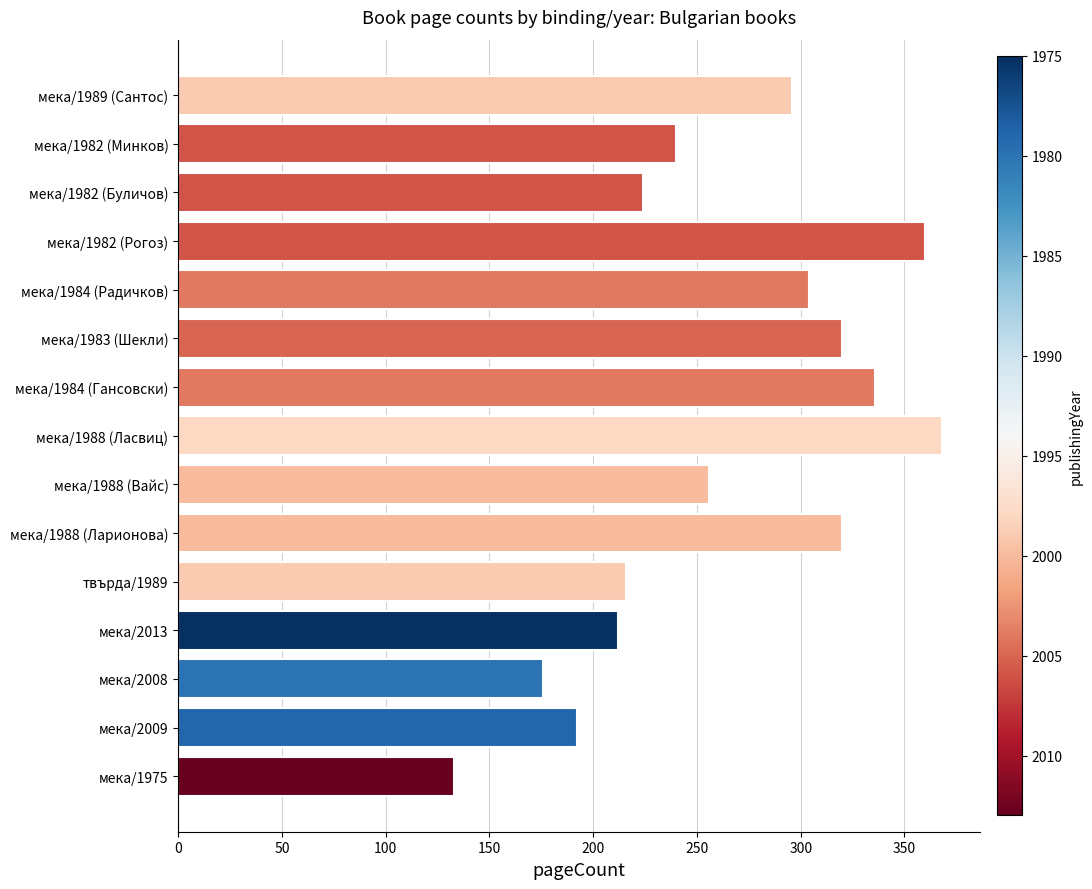

Which has a higher value, мека/1989 (Сантос) or мека/1982 (Буличов)?

мека/1989 (Сантос)